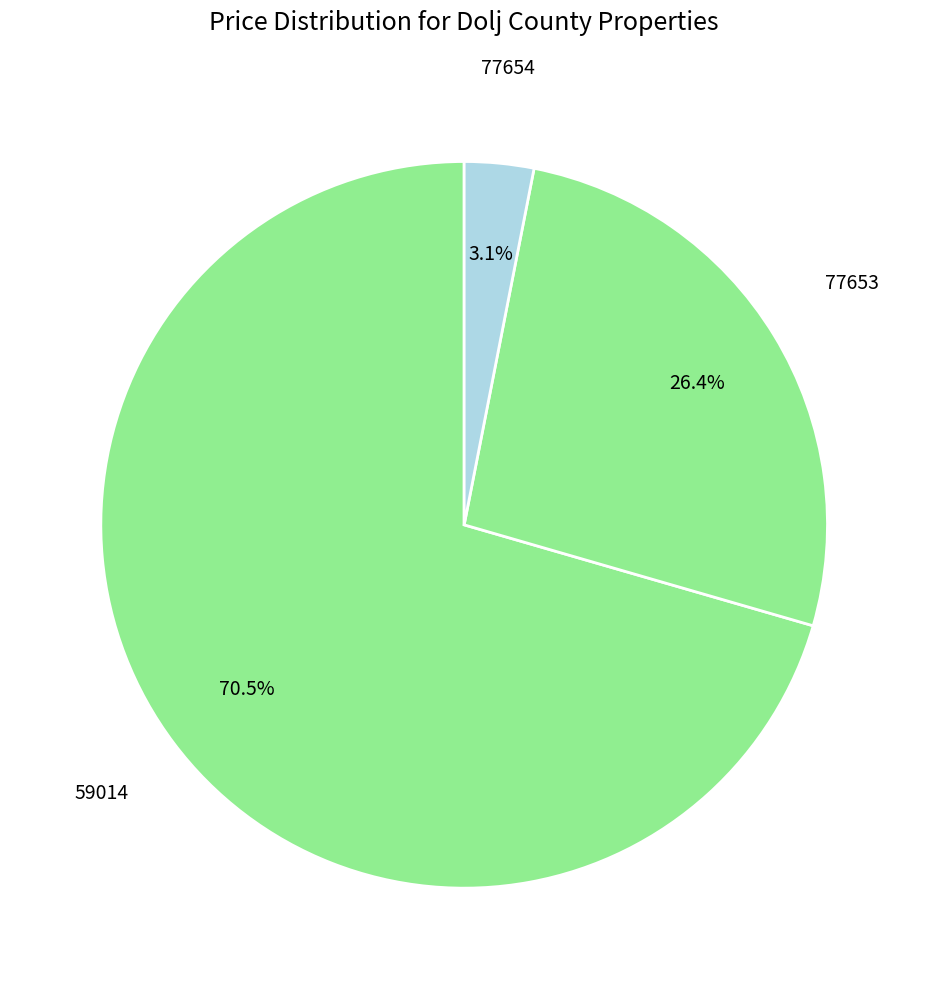

Rank the categories by value from lowest to highest.

77654, 77653, 59014